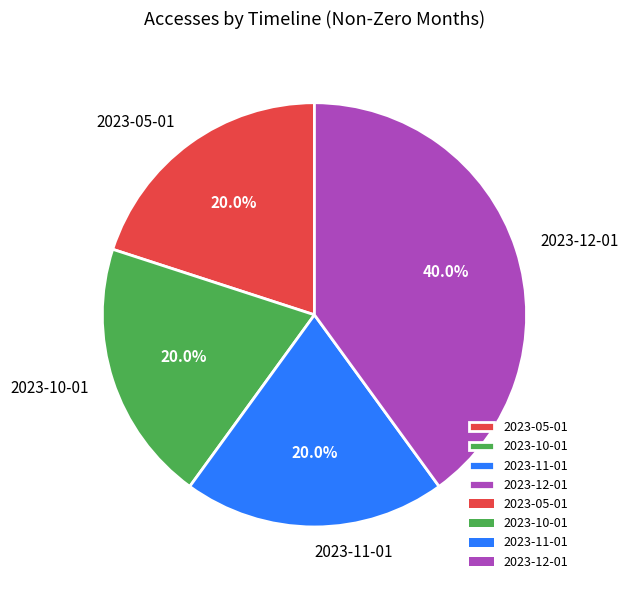

Which category has the biggest portion of the pie?

2023-12-01